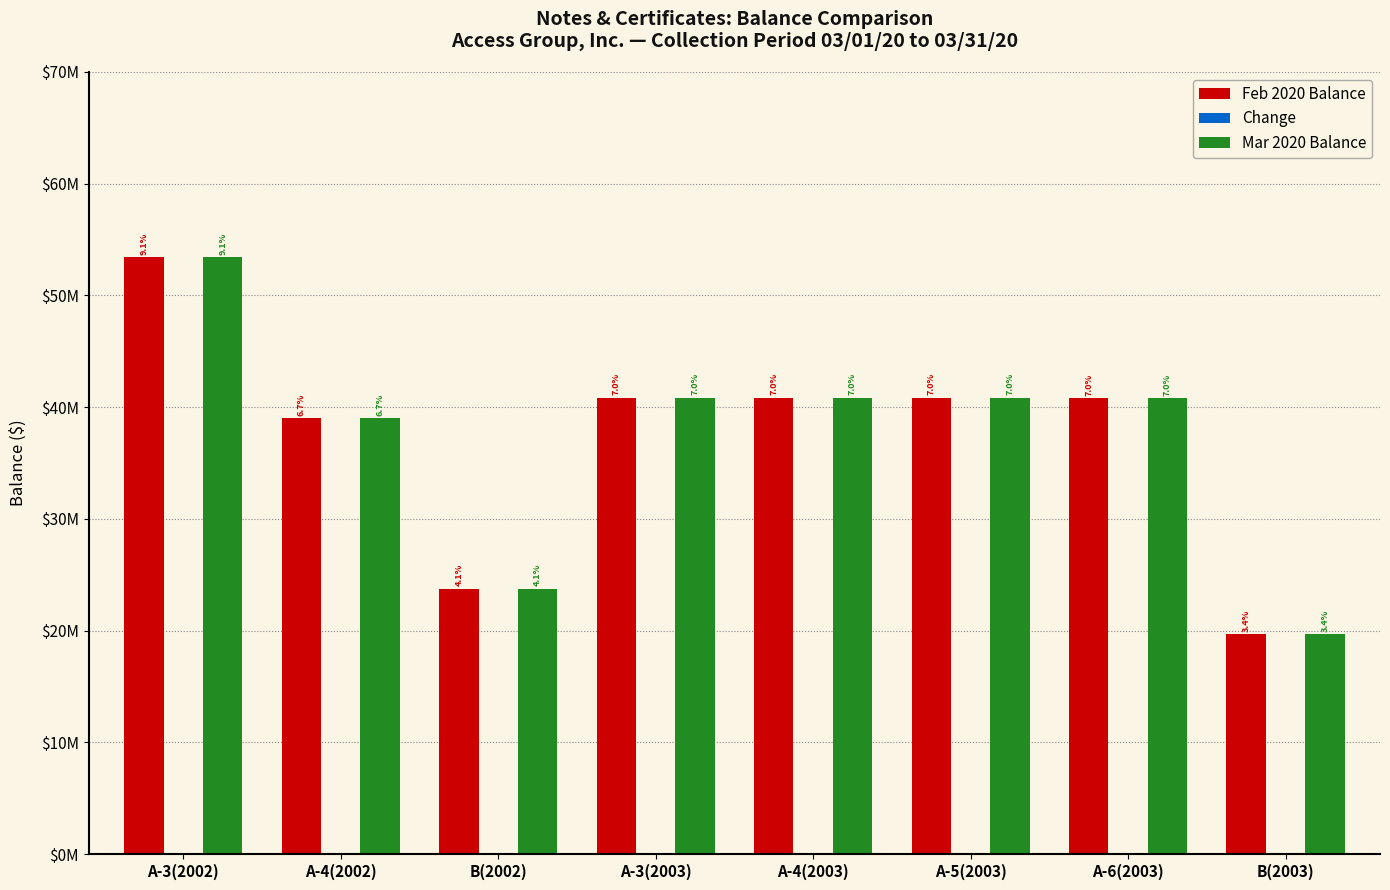

True or false: Mar 2020 Balance has a value of 23361966 at A-5(2003).

False